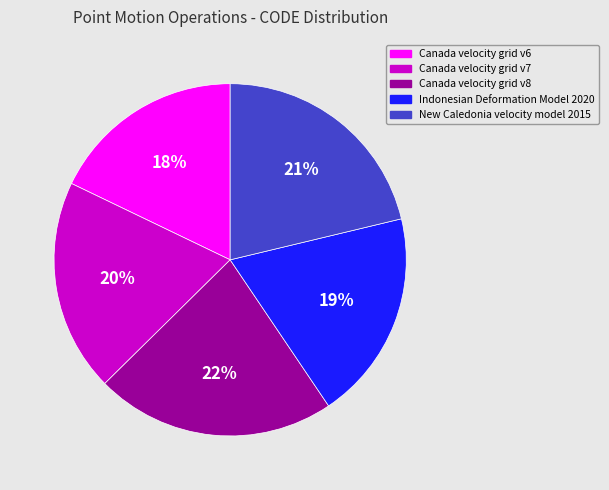

The Canada velocity grid v7 slice represents 20% of the pie. True or false?

True